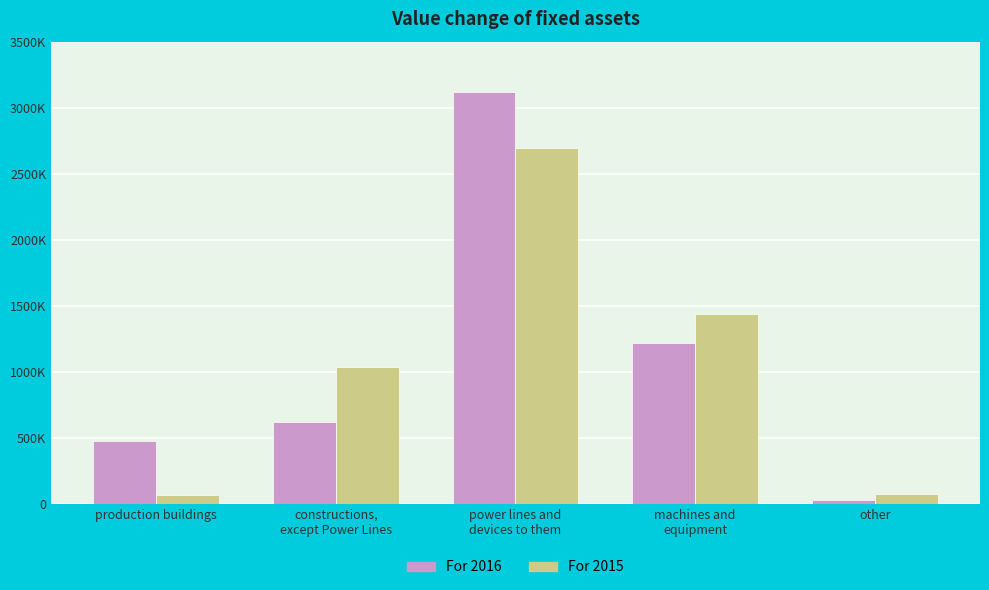

Rank the series by their maximum value, from lowest to highest.

For 2015, For 2016